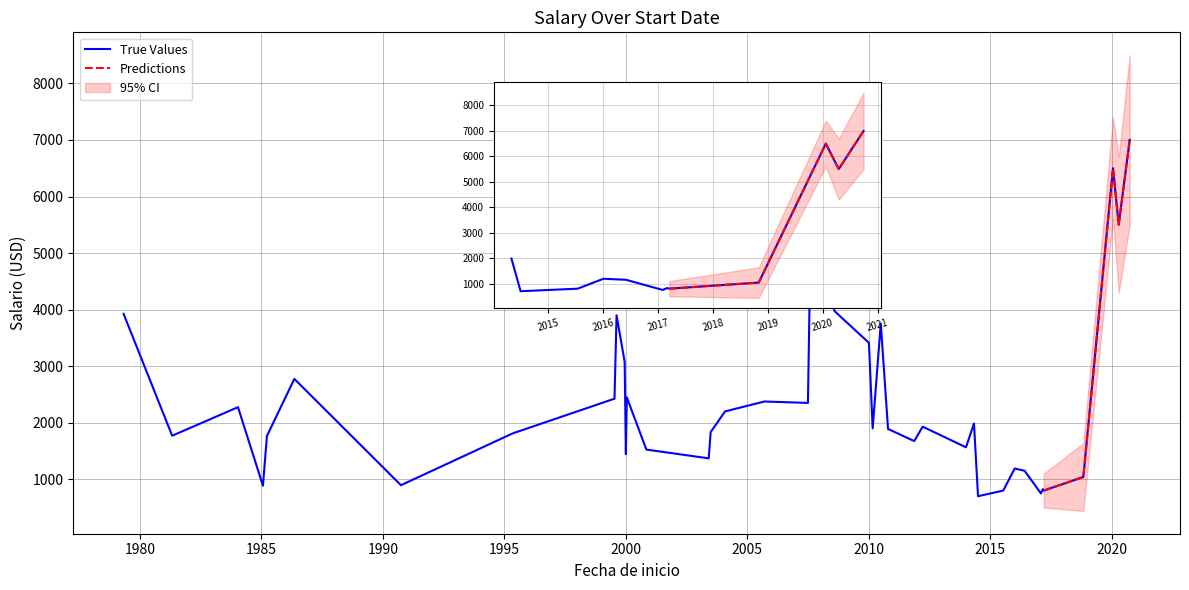

What position from the left is 2018-11-01?

40